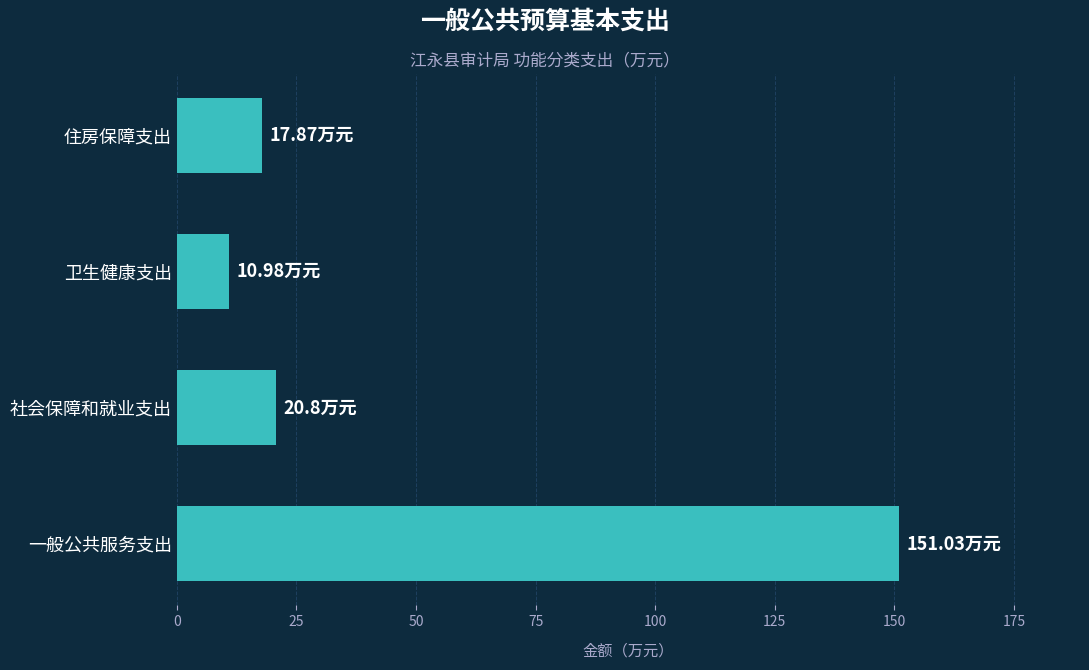

At which label is the value closest to 81?

社会保障和就业支出